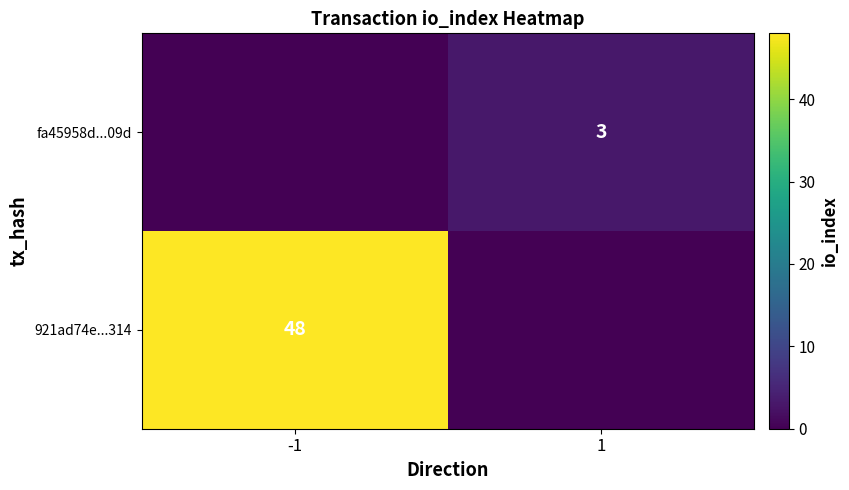

The 921ad74e...314 series shows 63 at -1. True or false?

False